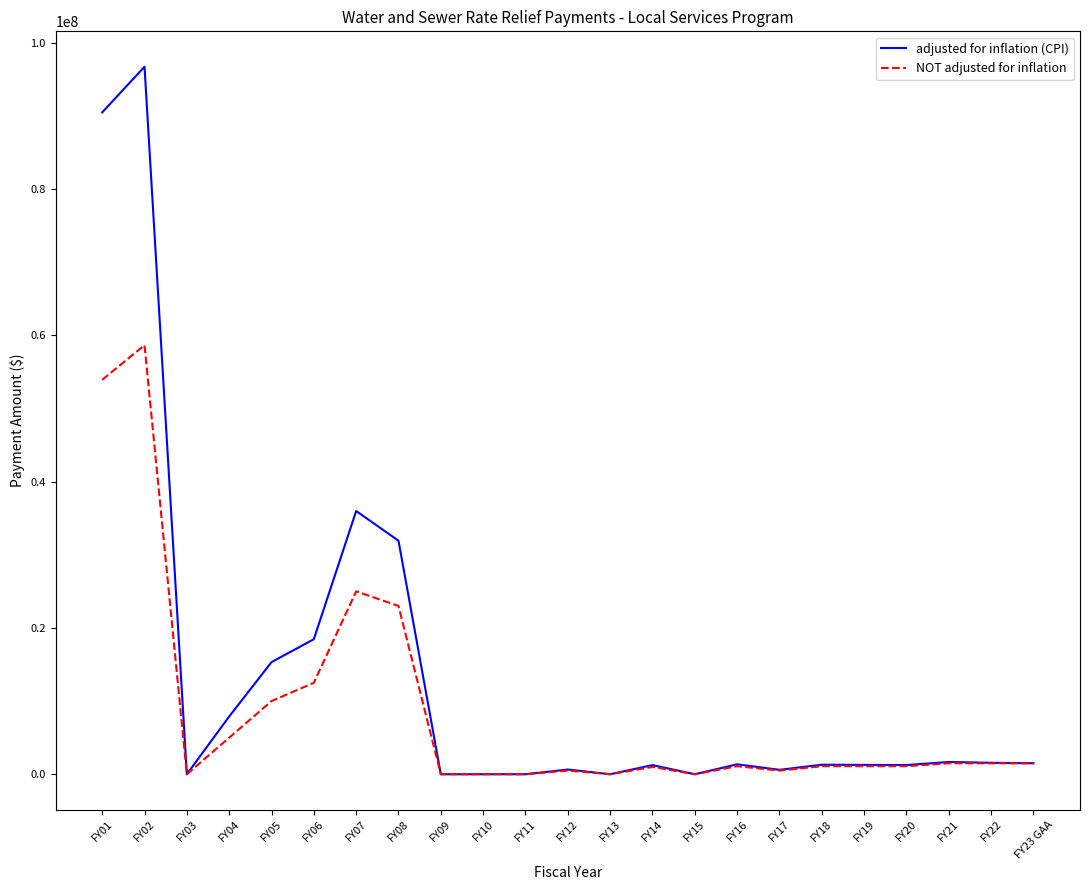

Rank the series by their average value, from lowest to highest.

NOT adjusted for inflation, adjusted for inflation (CPI)